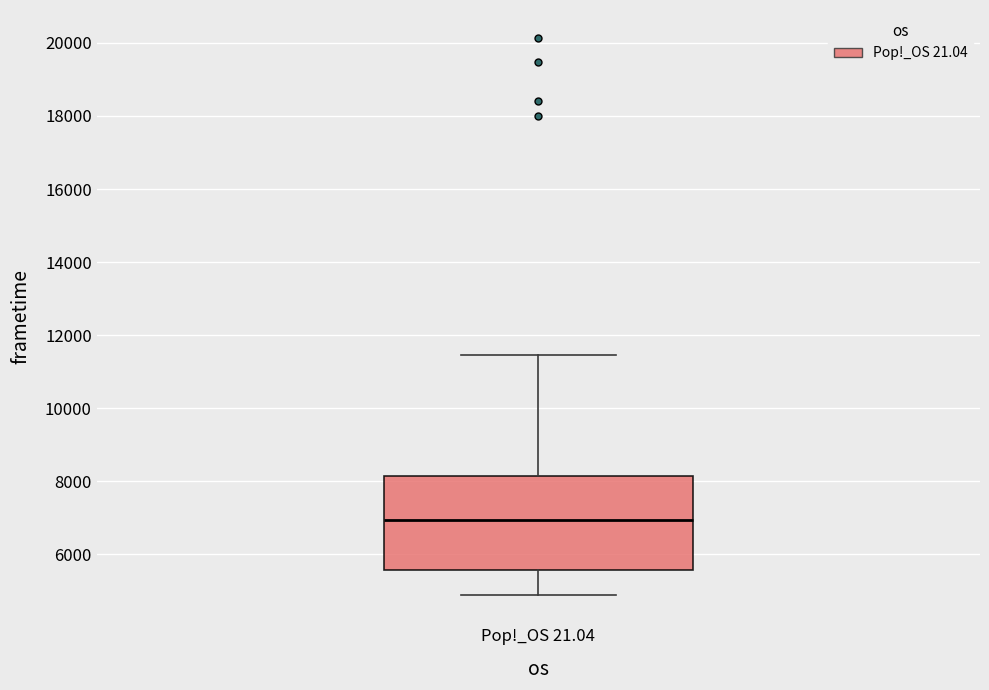

Transcribe this box plot: give where the median line is, the range the box spans, and where the two whiskers end, as read against the y-axis. The values are not printed on the chart, so give them approximately, as read against the axis.

median 7000, box 5600 to 8200, whiskers 4800 to 11400